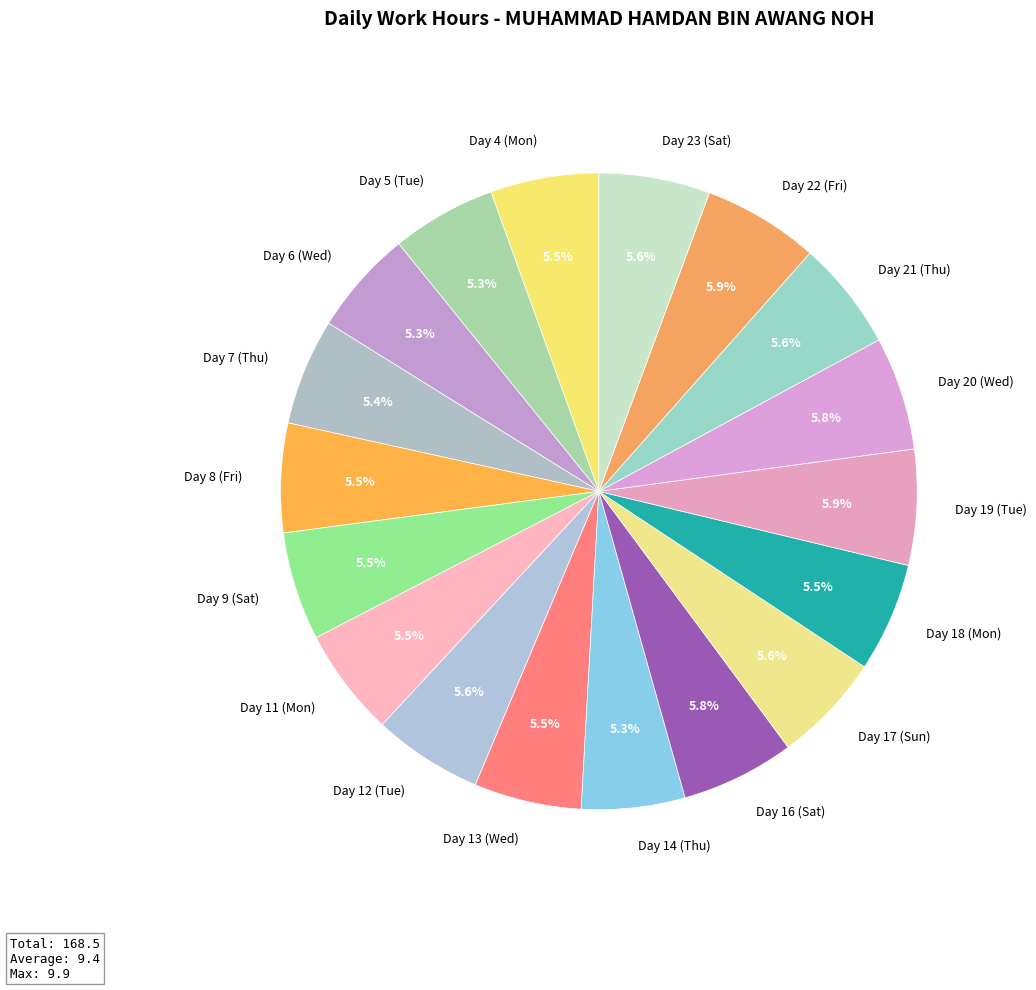

What is the total percentage of Day 12 (Tue) and Day 9 (Sat)?

11.1%